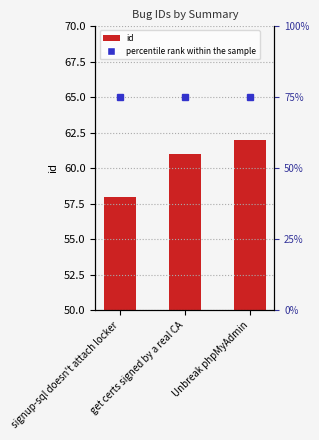

List the labels in order of value, largest first.

Unbreak phpMyAdmin, get certs signed by a real CA, signup-sql doesn't attach locker